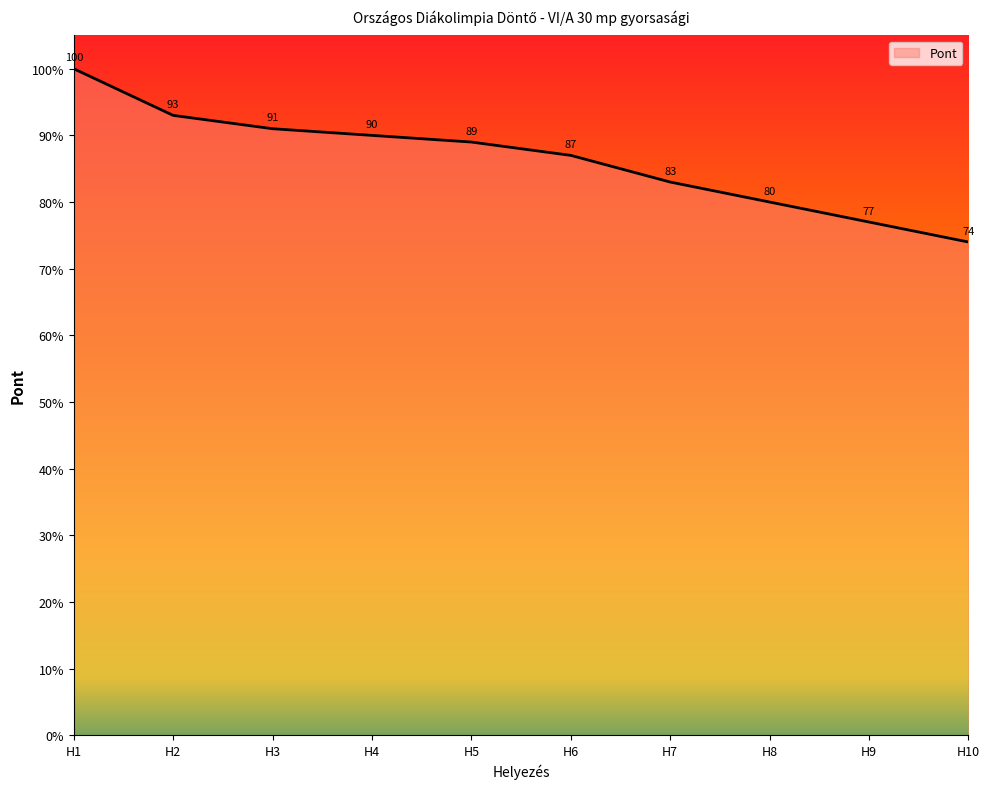

True or false: the data has more than 0 interior local peaks.

False